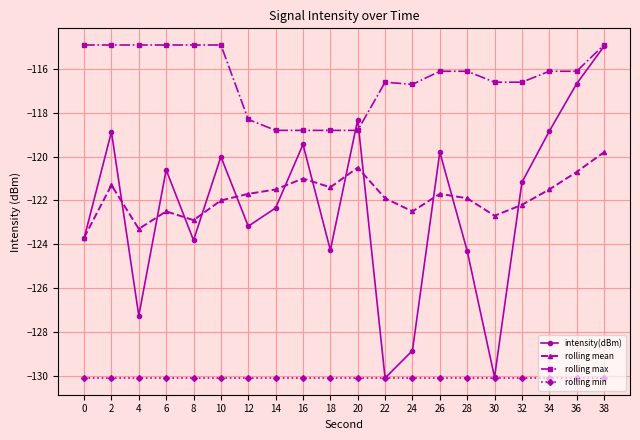

What is the value of the intensity(dBm) point at the 10th from the left?

-124.3